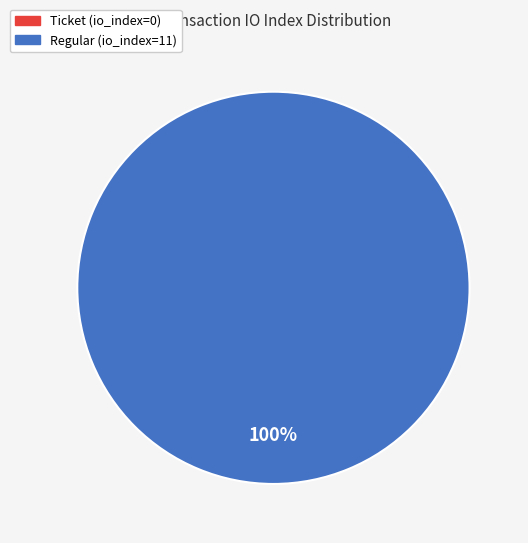

To the nearest percent, what is the combined percentage of Regular (io_index=11) and Ticket (io_index=0)?

100%